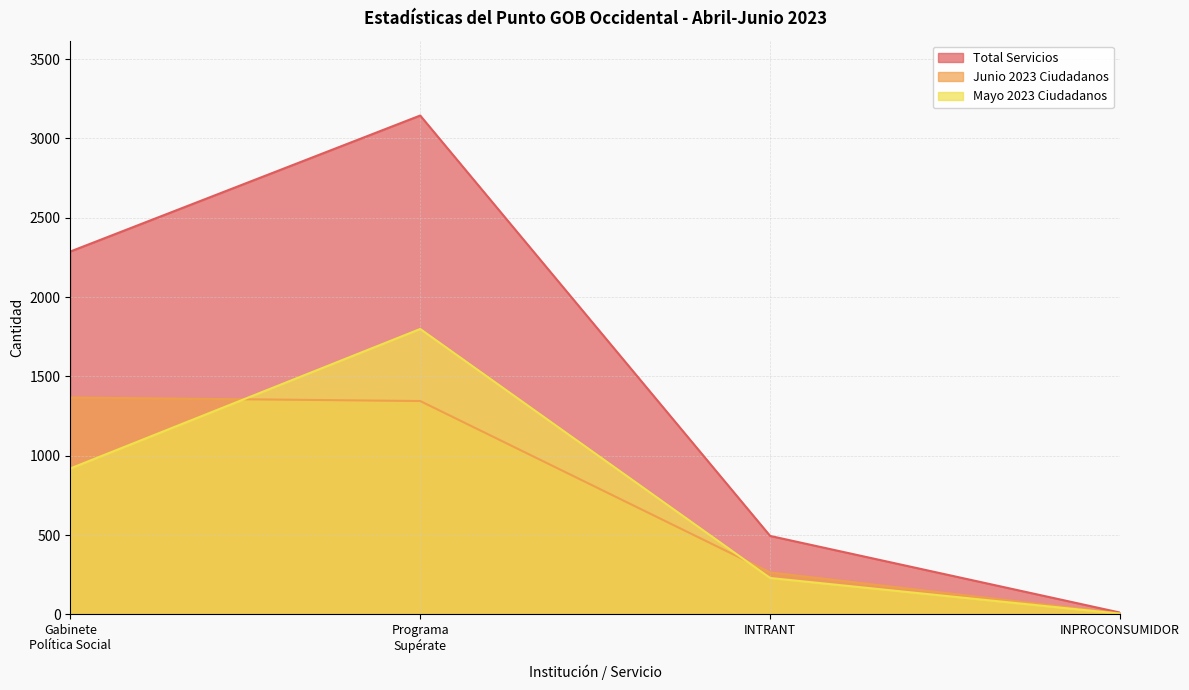

Which label corresponds to the smallest value in the chart?

INPROCONSUMIDOR